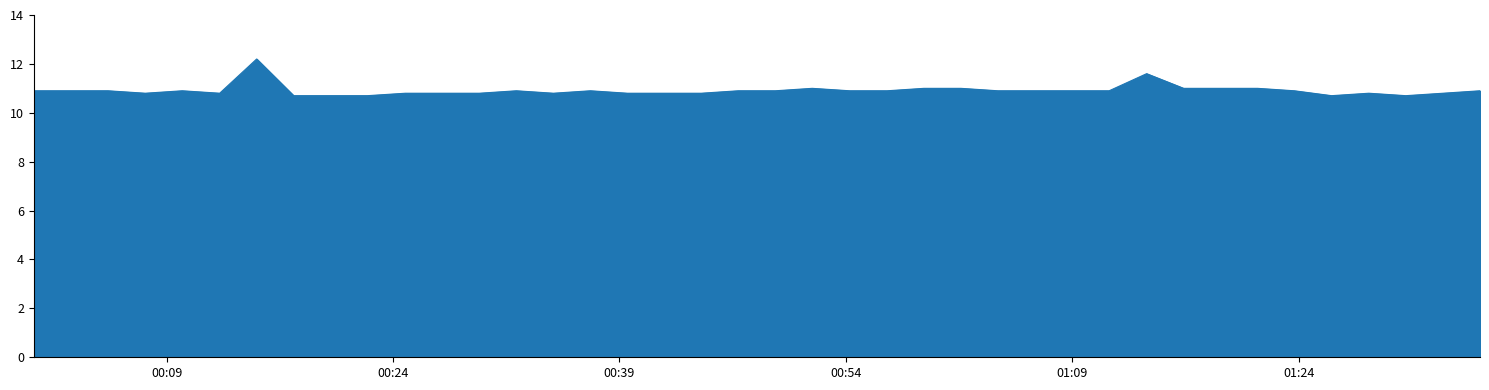

Reading left to right, transcribe all the data shown in this chart.

10.9	10.9	10.9	10.8	10.9	10.8	12.2	10.7	10.7	10.7	10.8	10.8	10.8	10.9	10.8	10.9	10.8	10.8	10.8	10.9	10.9	11.0	10.9	10.9	11.0	11.0	10.9	10.9	10.9	10.9	11.6	11.0	11.0	11.0	10.9	10.7	10.8	10.7	10.8	10.9